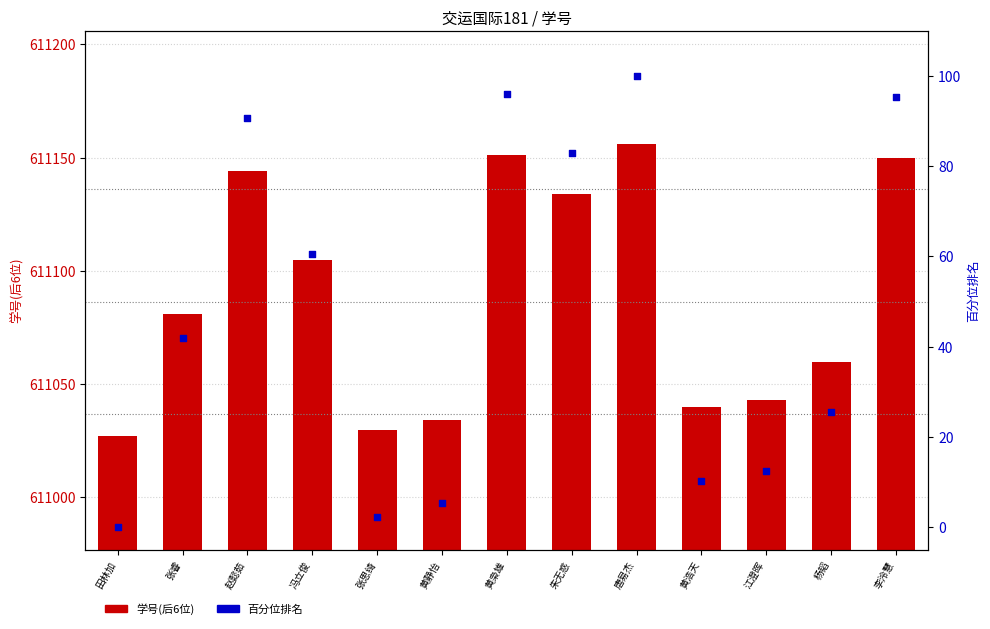

Is the value of 百分位排名 at 黄浩天 greater than the value of 学号(后6位) at 张睿?

No